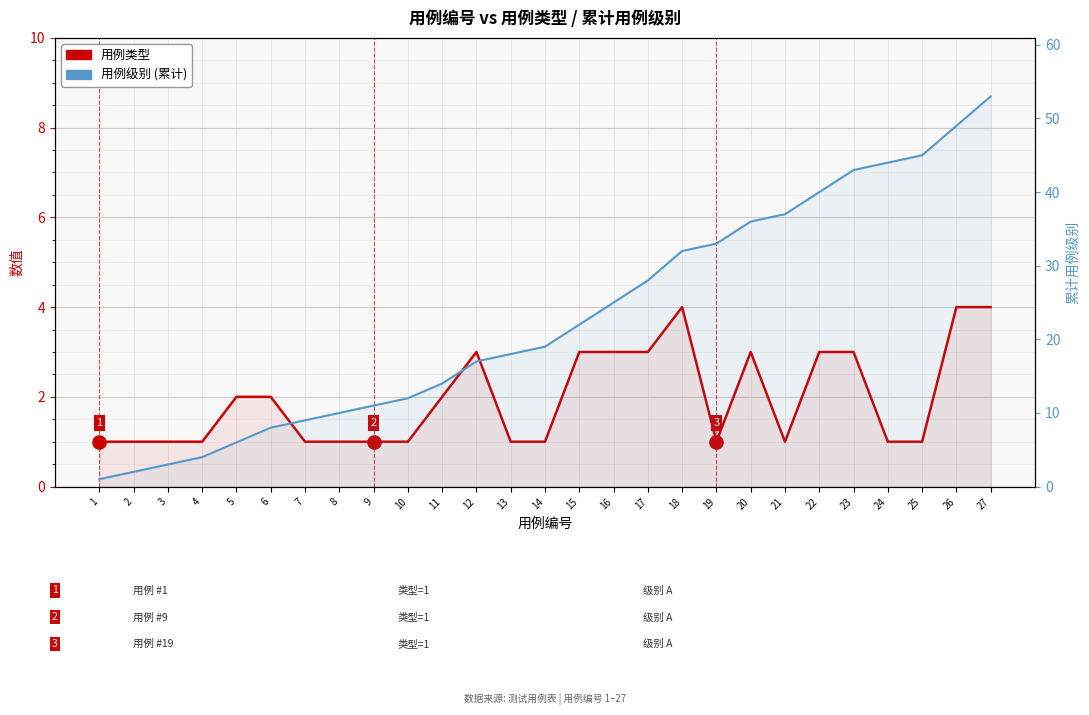

Which series has the widest spread of Y values?

用例级别 (累计)